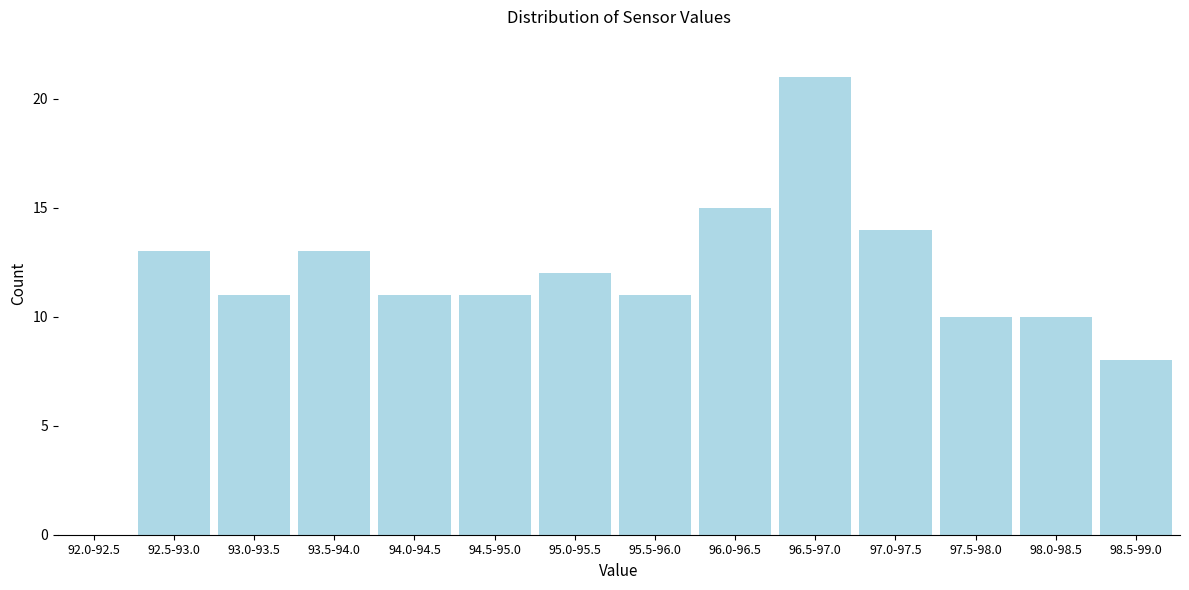

Reading left to right, list all the values displayed in this chart.

92.0-92.5=0	92.5-93.0=13	93.0-93.5=11	93.5-94.0=13	94.0-94.5=11	94.5-95.0=11	95.0-95.5=12	95.5-96.0=11	96.0-96.5=15	96.5-97.0=21	97.0-97.5=14	97.5-98.0=10	98.0-98.5=10	98.5-99.0=8